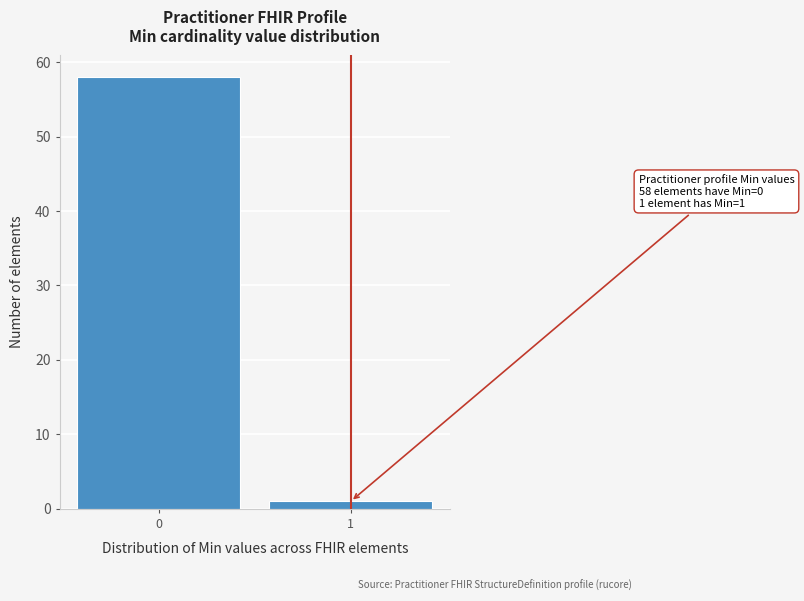

Reading right to left, what are all the values shown in this chart?

1=1	0=58